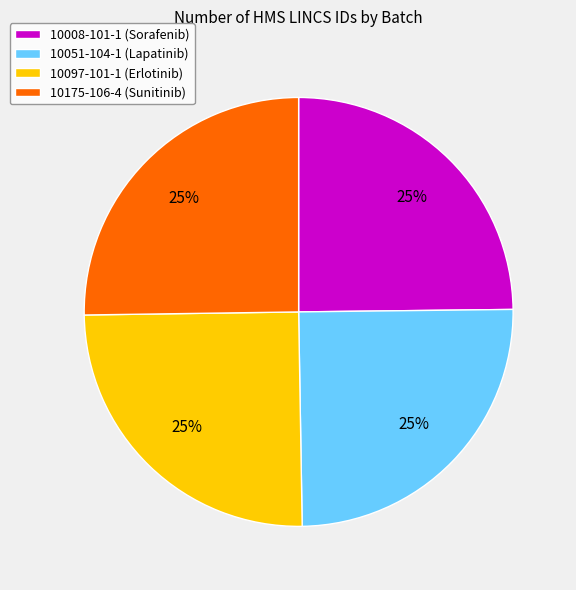

Is there any slice that represents more than half of the pie?

No